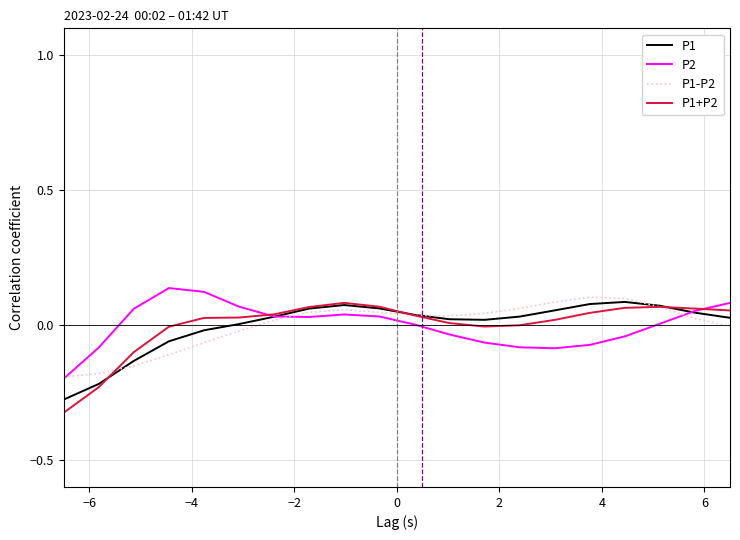

In P1, how many points are higher than both neighbors (excluding endpoints)?

2